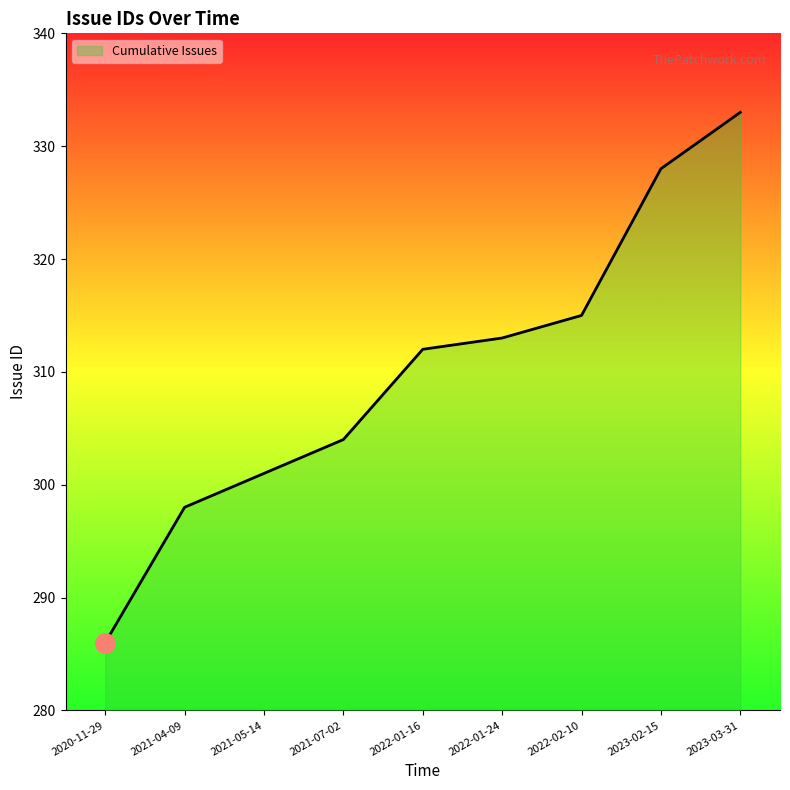

Rank the categories by value from lowest to highest.

2020-11-29, 2021-04-09, 2021-05-14, 2021-07-02, 2022-01-16, 2022-01-24, 2022-02-10, 2023-02-15, 2023-03-31